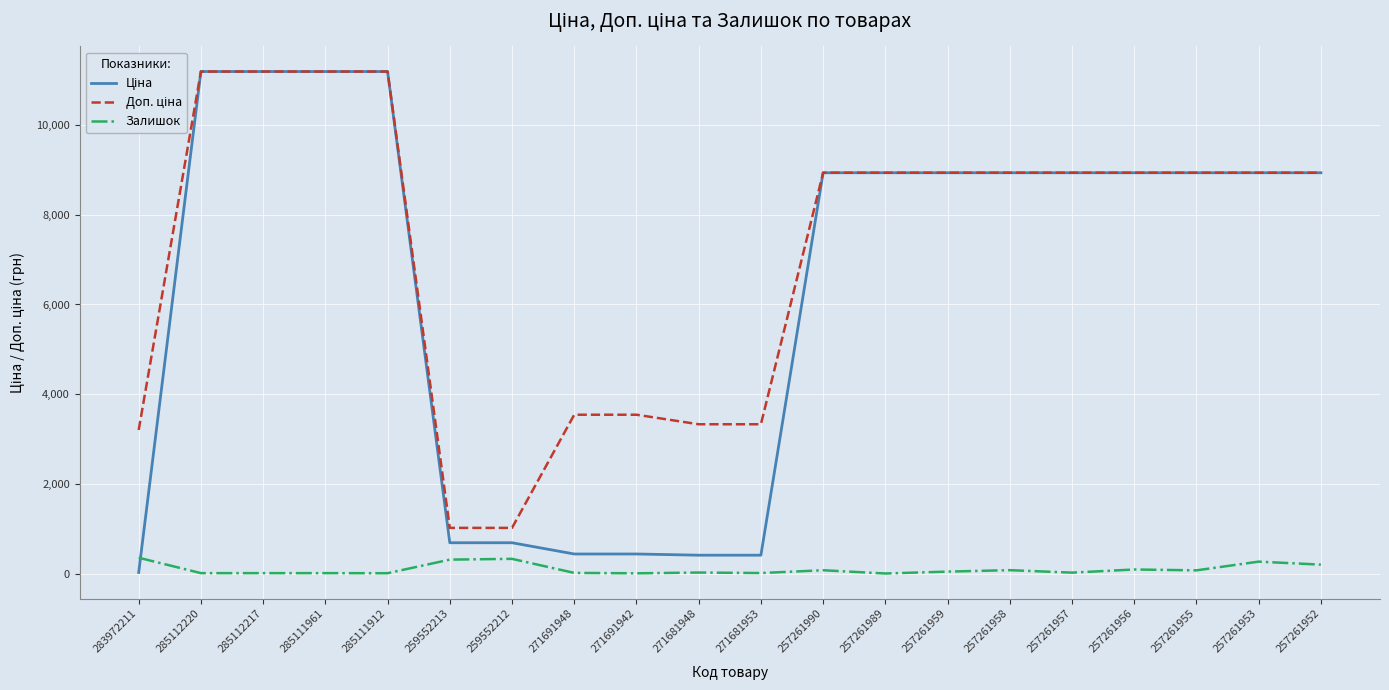

The Залишок series shows 22.0 at 271691948. True or false?

True